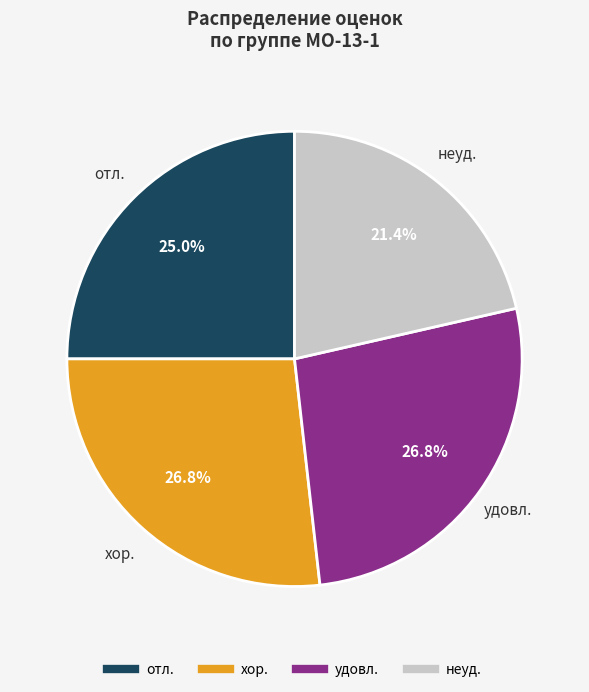

What is the ratio of the value at отл. to the value at удовл.?

0.9